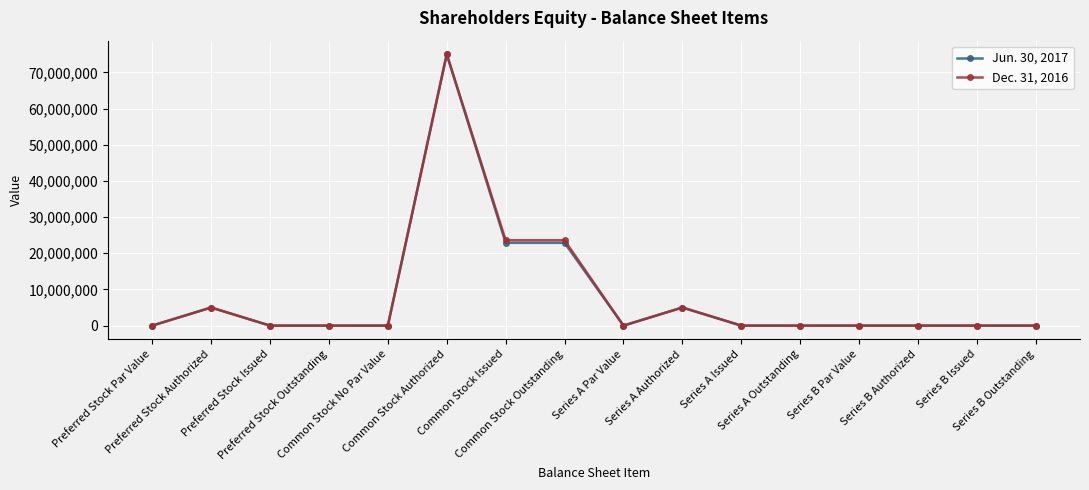

List the series in order of their overall mean, lowest first.

Jun. 30, 2017, Dec. 31, 2016